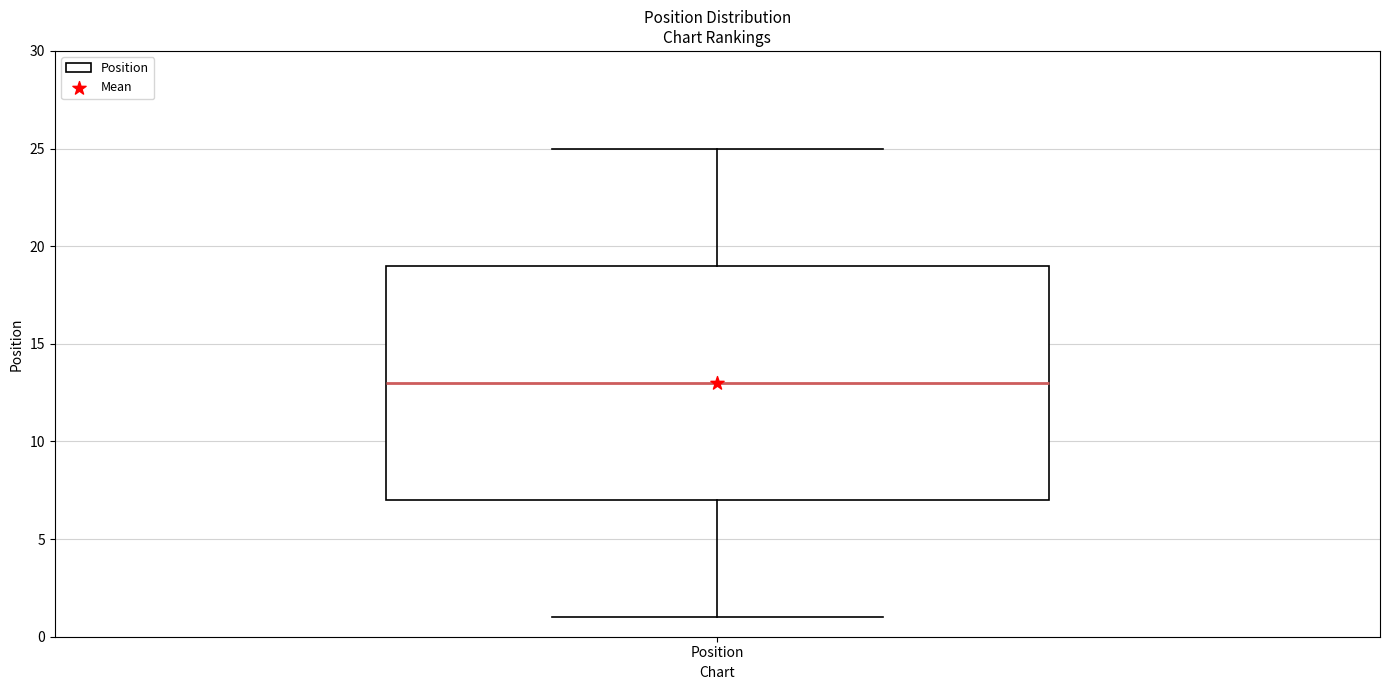

Transcribe this box plot: give where the median line is, the range the box spans, and where the two whiskers end, as read against the y-axis. The values are not printed on the chart, so give them approximately, as read against the axis.

median 13, box 7 to 19, whiskers 1 to 25